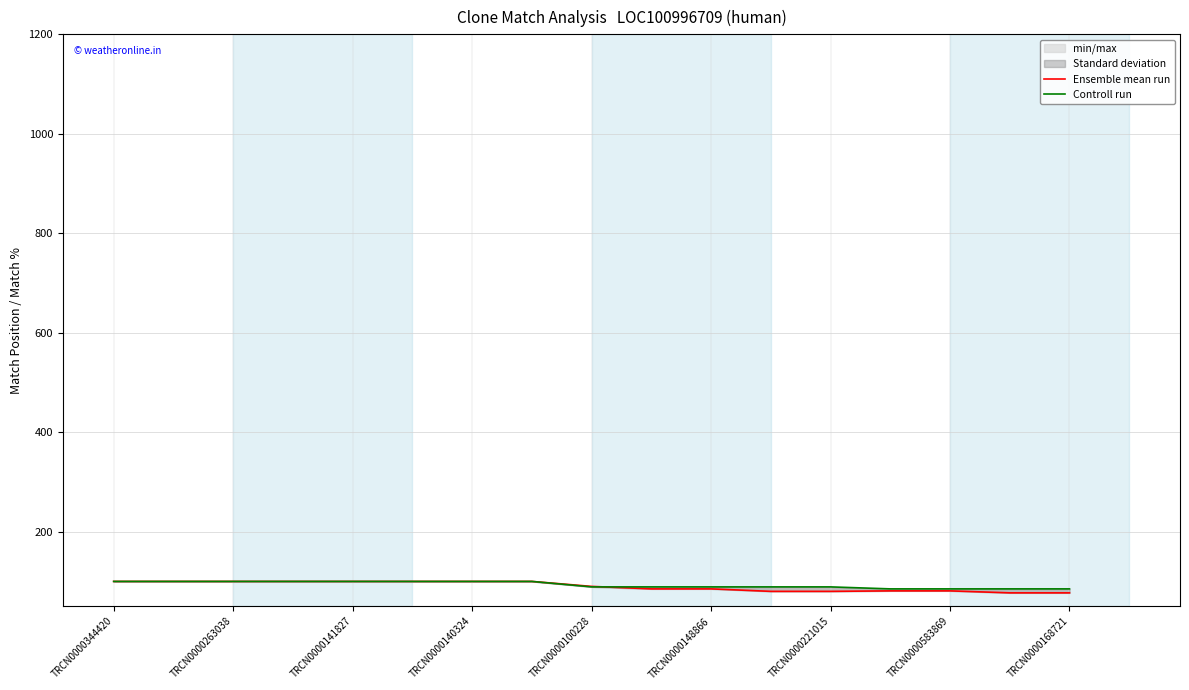

List the series in order of their overall mean, lowest first.

Ensemble mean run, Controll run